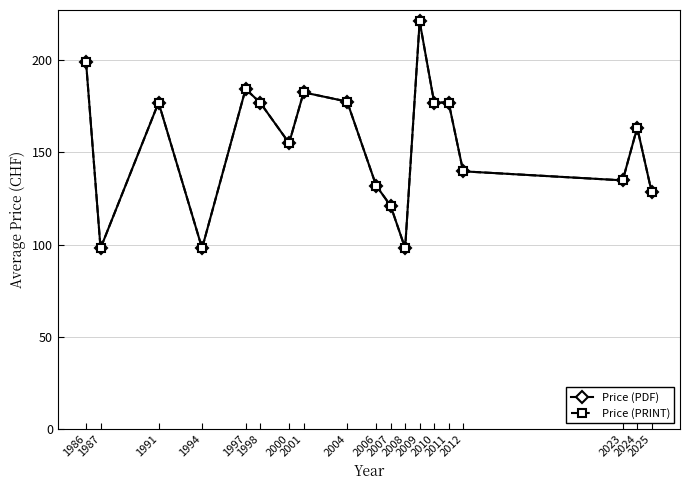

At which category is the sum across all series the highest?

2009